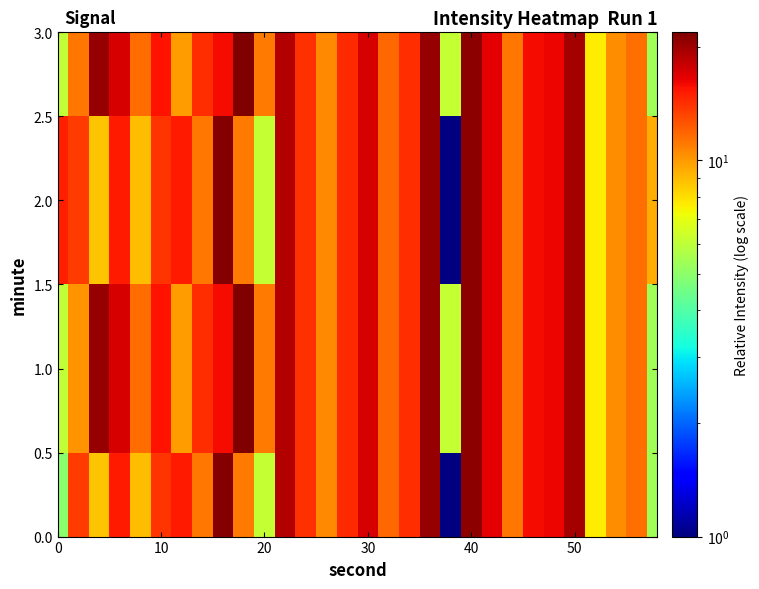

At which category is the sum across all series the highest?

40